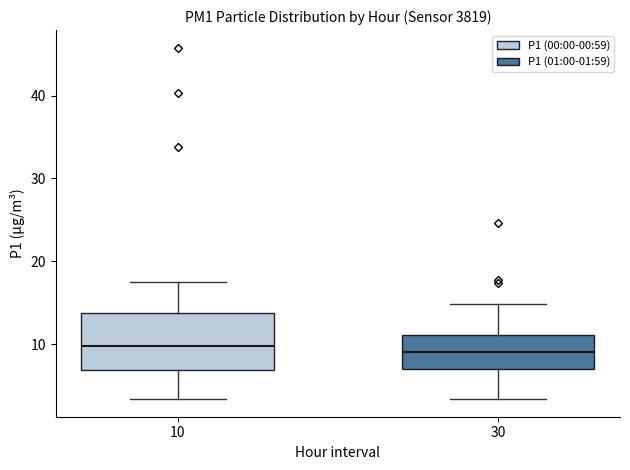

Where does the median line of the box at x = 10 sit on the y-axis? The values are not printed on the chart, so give them approximately, as read against the axis.

10